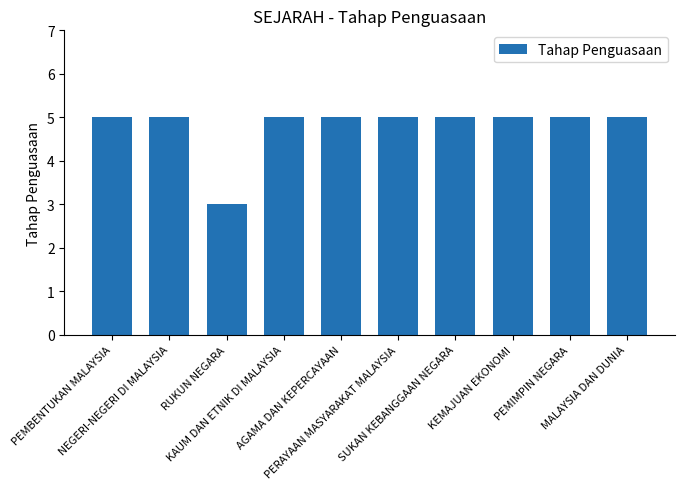

How many values are between 5 and 6?

9